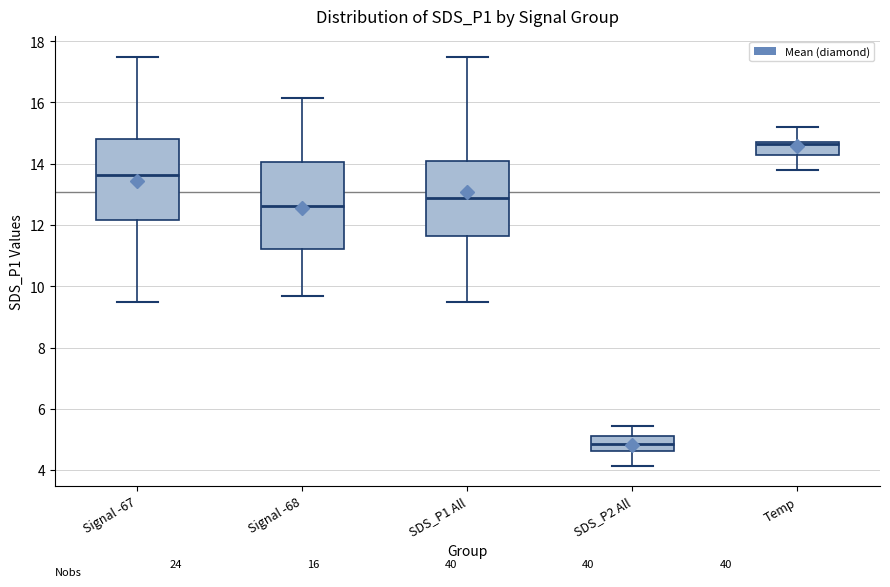

Which box's median line is the lowest?

SDS_P2 All